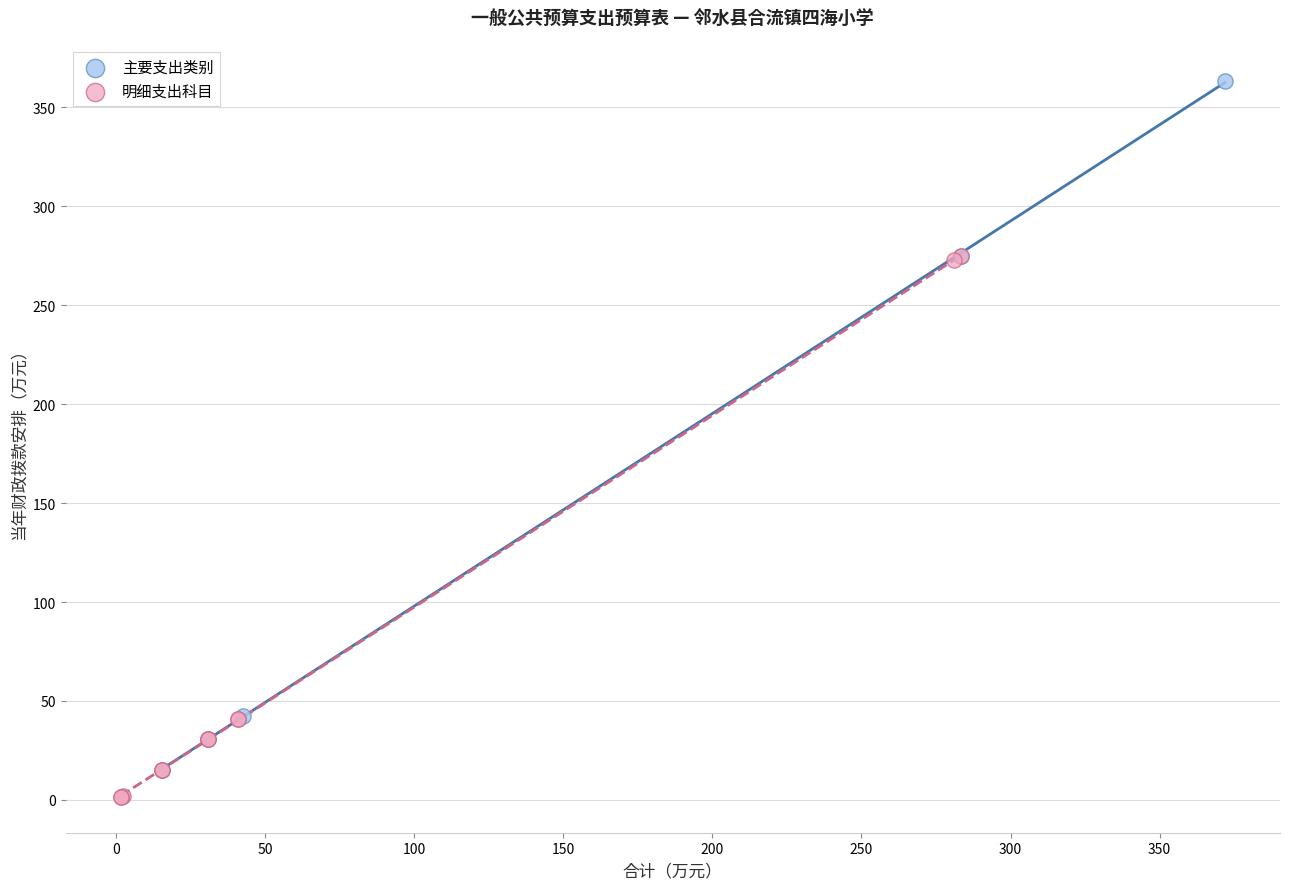

Which series has the largest Y range (max minus min)?

主要支出类别